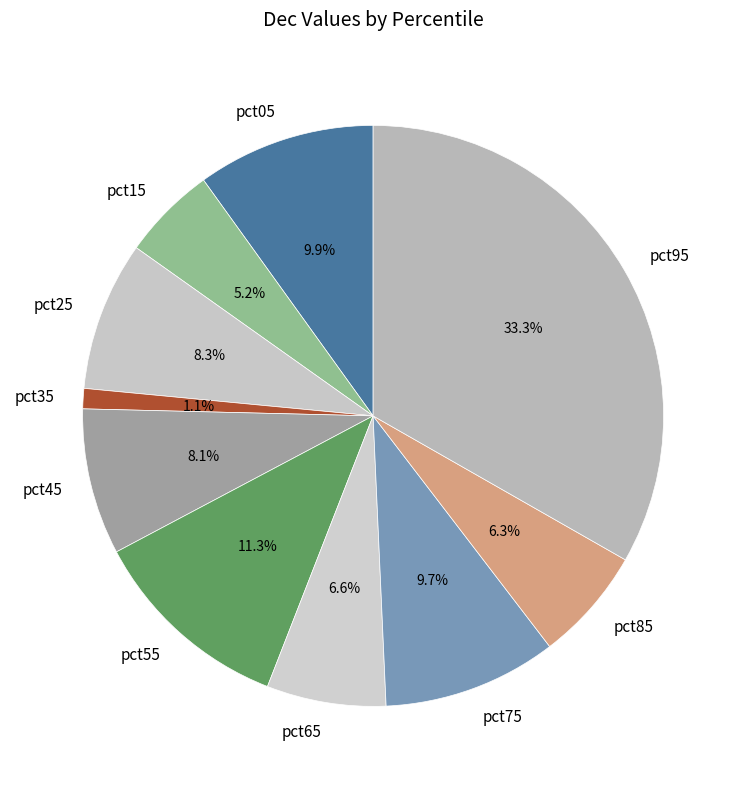

What percentage is NOT represented by pct75?

90.3%